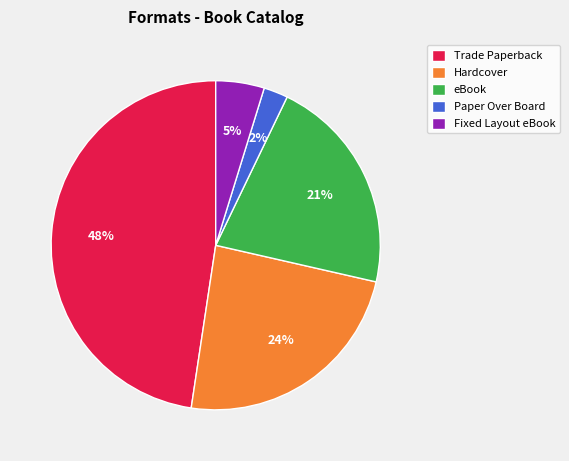

To the nearest percent, what percentage of the pie is Fixed Layout eBook?

5%